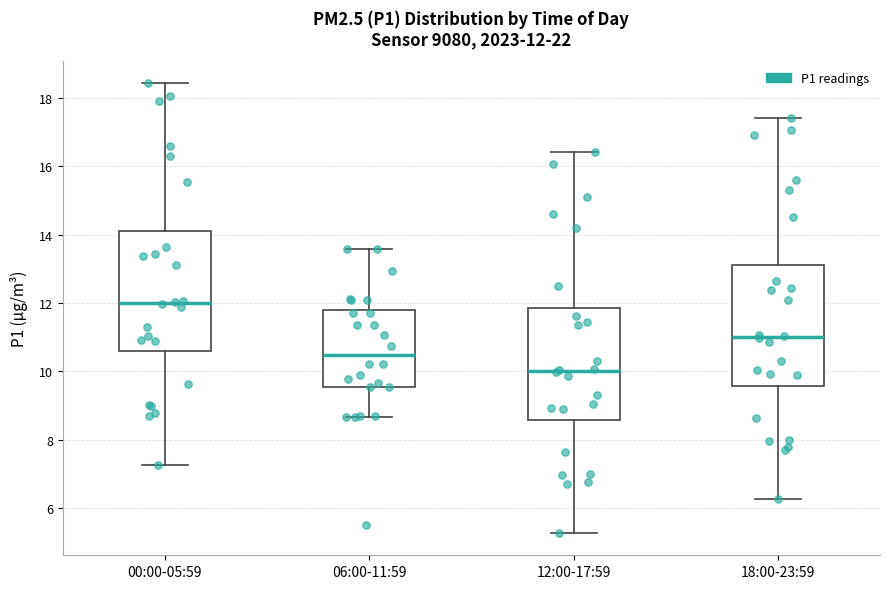

Which box's median line is the lowest?

12:00-17:59